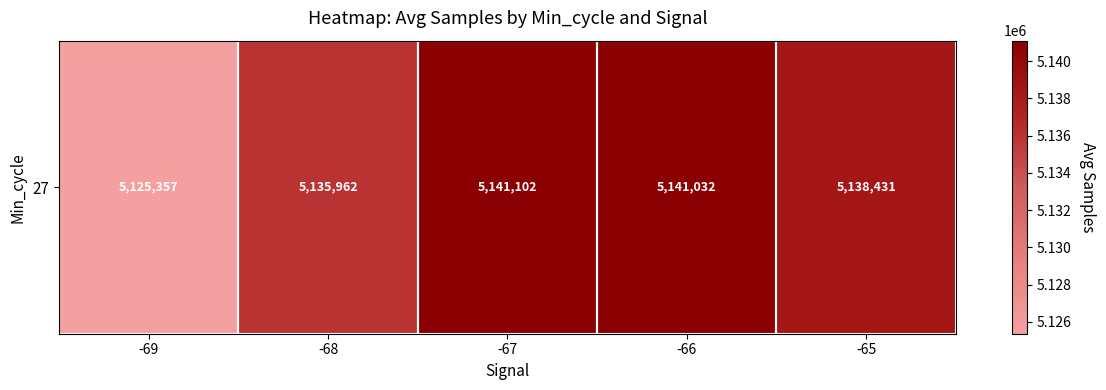

True or false: the data shows 6886662.1 at -65.

False